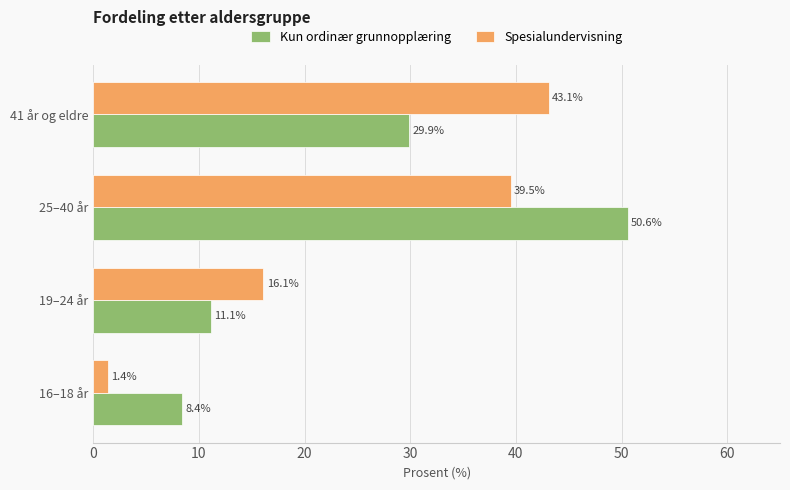

Where is Kun ordinær grunnopplæring nearest to the value 29?

41 år og eldre